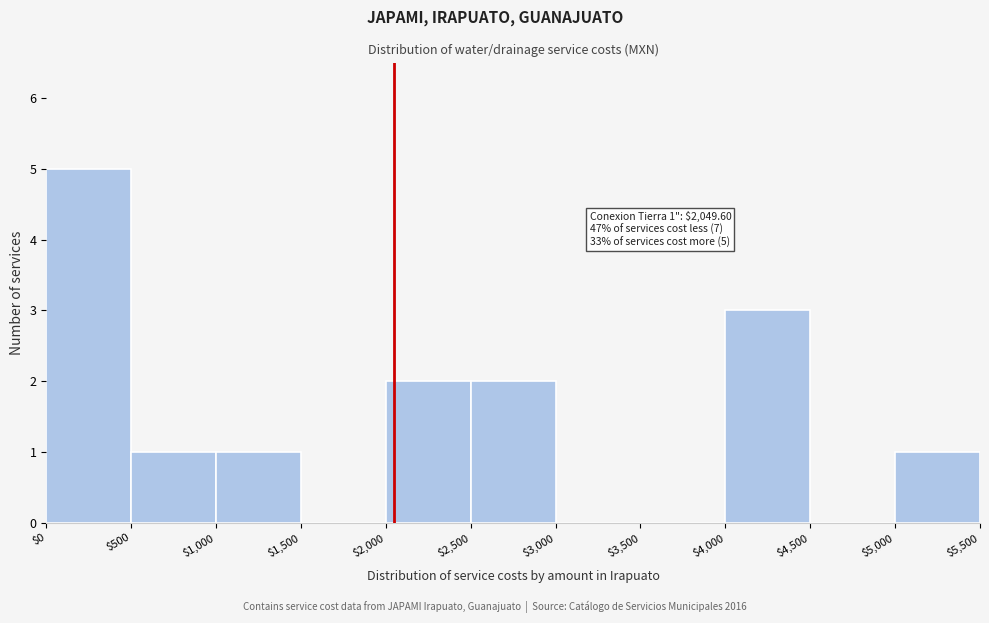

Which range on the x-axis has the tallest bar?

$0 to $500